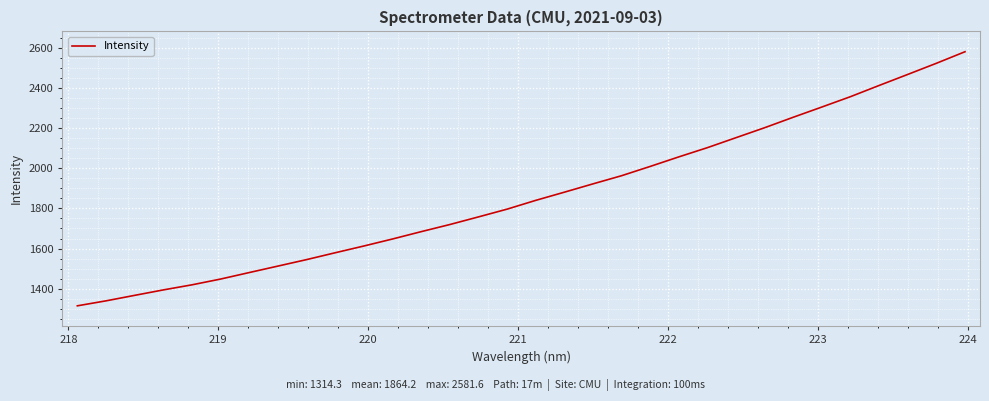

What is the difference between the maximum and minimum values?

1267.3